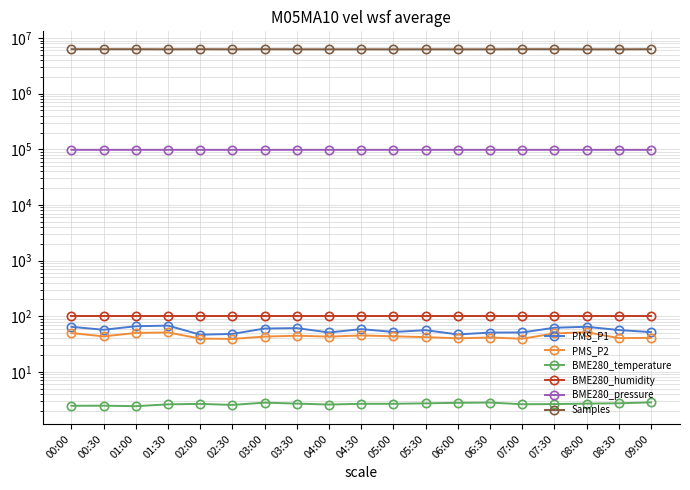

True or false: BME280_pressure and BME280_humidity intersect in this chart.

False